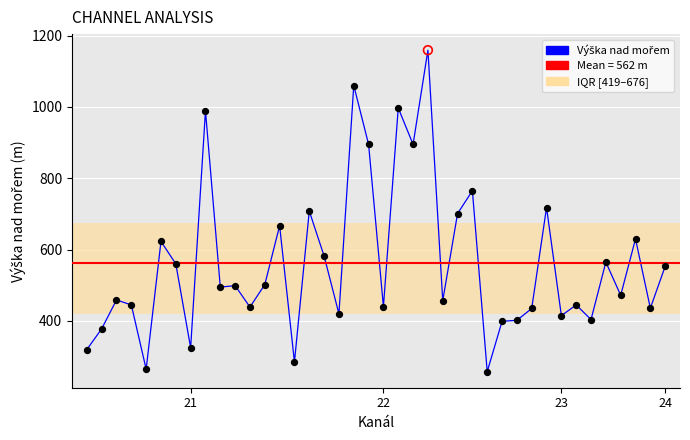

What is the difference between the maximum and minimum values?

901